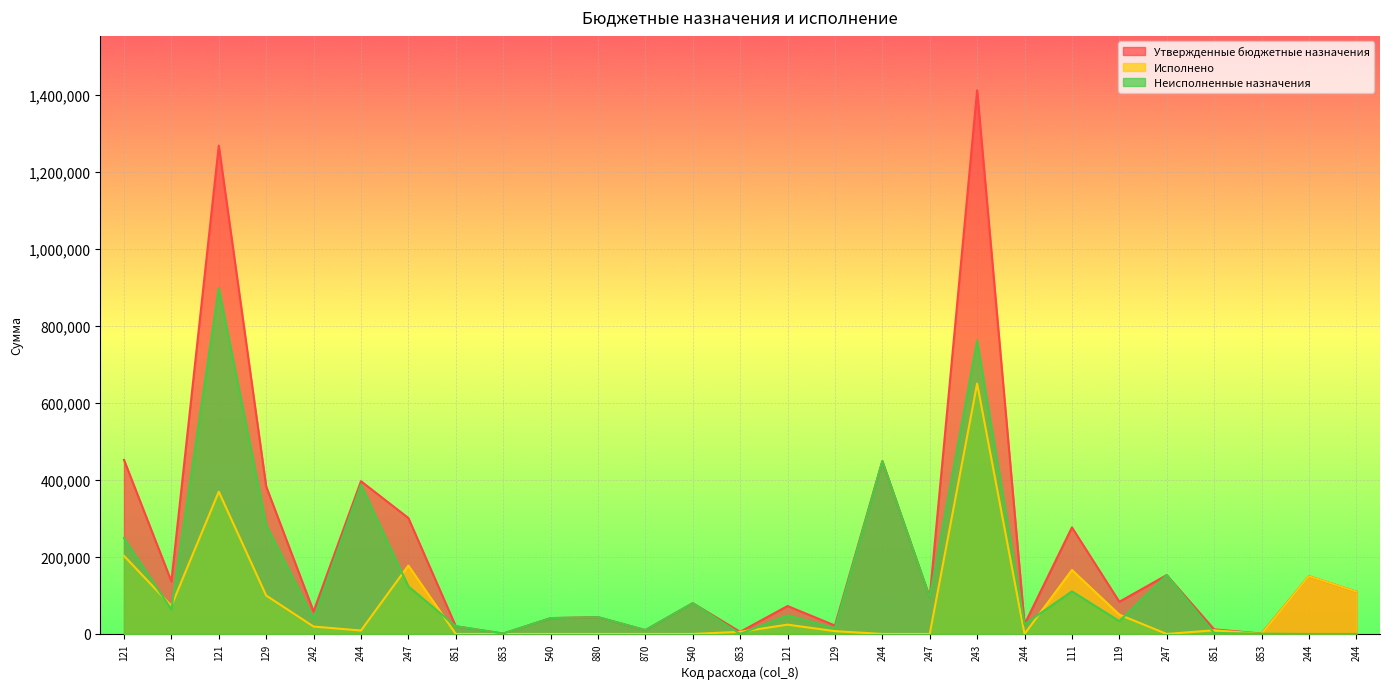

How many data points does each series have?

27